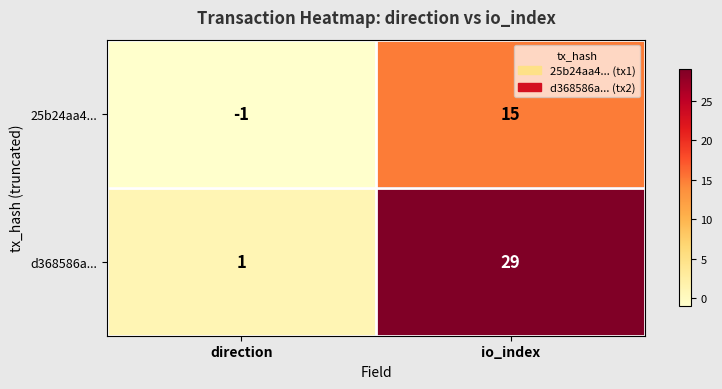

Rank the series at direction from lowest to highest value.

25b24aa4..., d368586a...